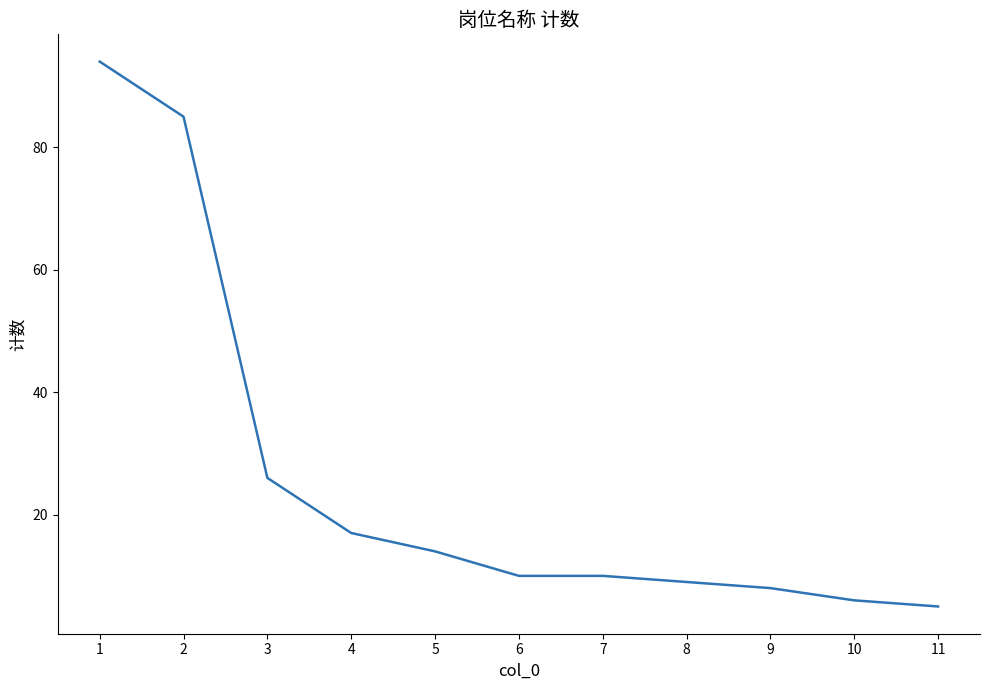

What value does the data have at 10, to the nearest 5?

5